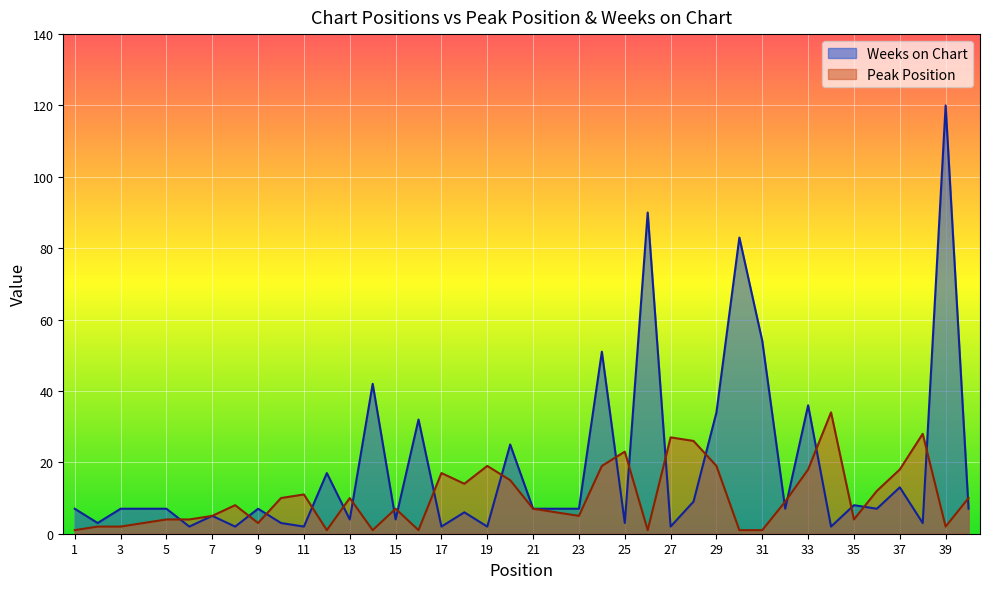

What is the minimum value for Weeks on Chart?

2